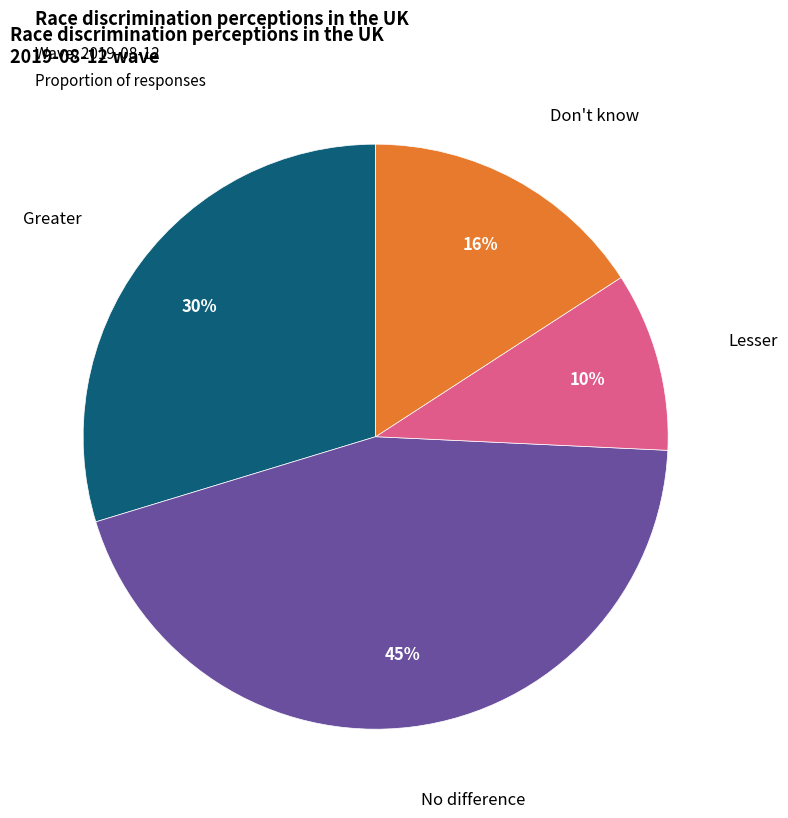

To the nearest percent, what is the difference between the largest and smallest slice percentages?

35%